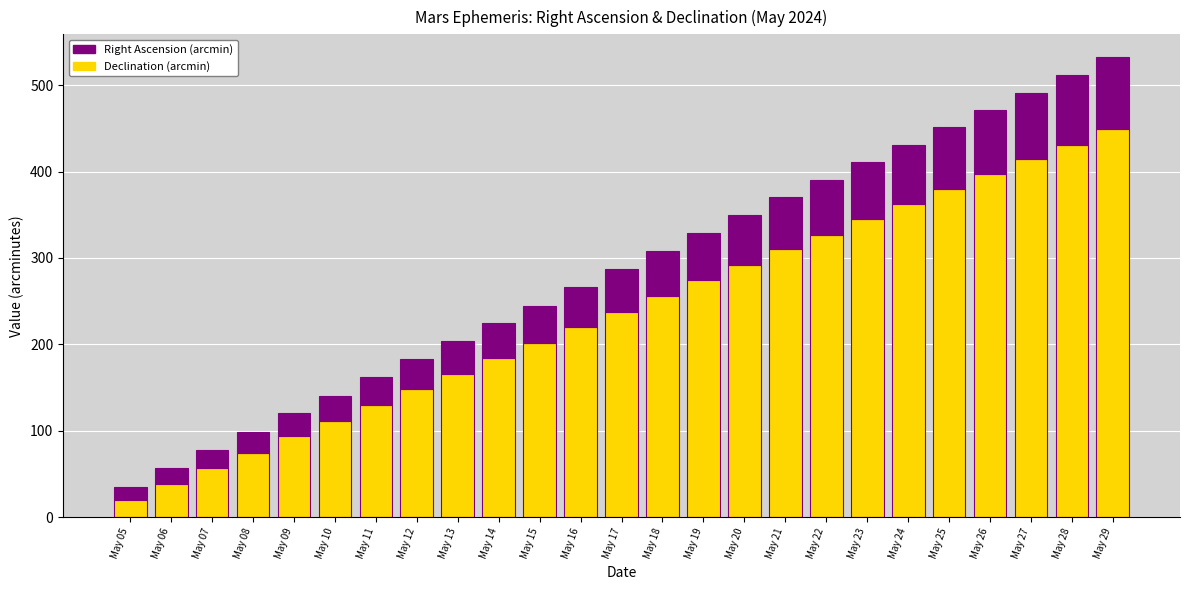

Rank the categories by Declination (arcmin) value from lowest to highest.

May 05, May 06, May 07, May 08, May 09, May 10, May 11, May 12, May 13, May 14, May 15, May 16, May 17, May 18, May 19, May 20, May 21, May 22, May 23, May 24, May 25, May 26, May 27, May 28, May 29